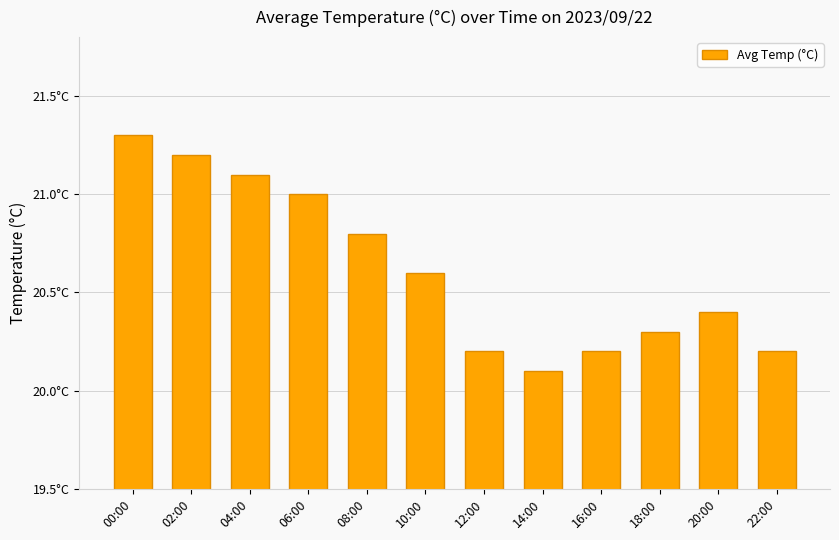

What is the average value?

20.6